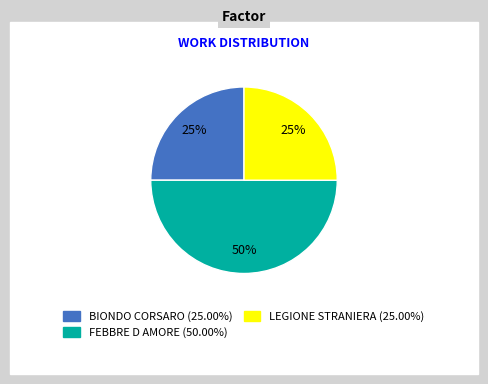

To the nearest percent, what is the difference between the largest and smallest slice percentages?

25%